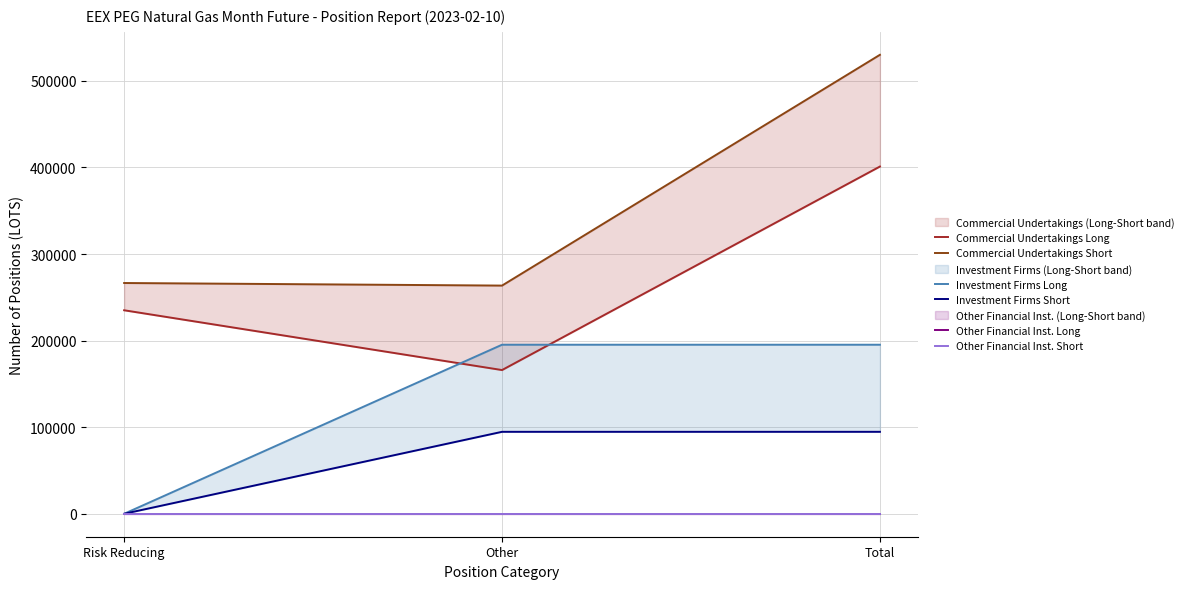

What are all the series names shown in the legend?

Commercial Undertakings Long, Commercial Undertakings Short, Investment Firms Long, Investment Firms Short, Other Financial Inst. Long, Other Financial Inst. Short